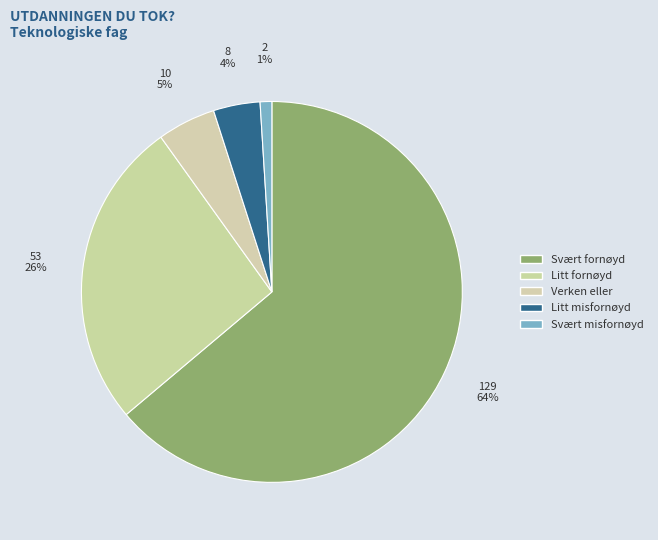

Is Verken eller the majority of the pie?

No